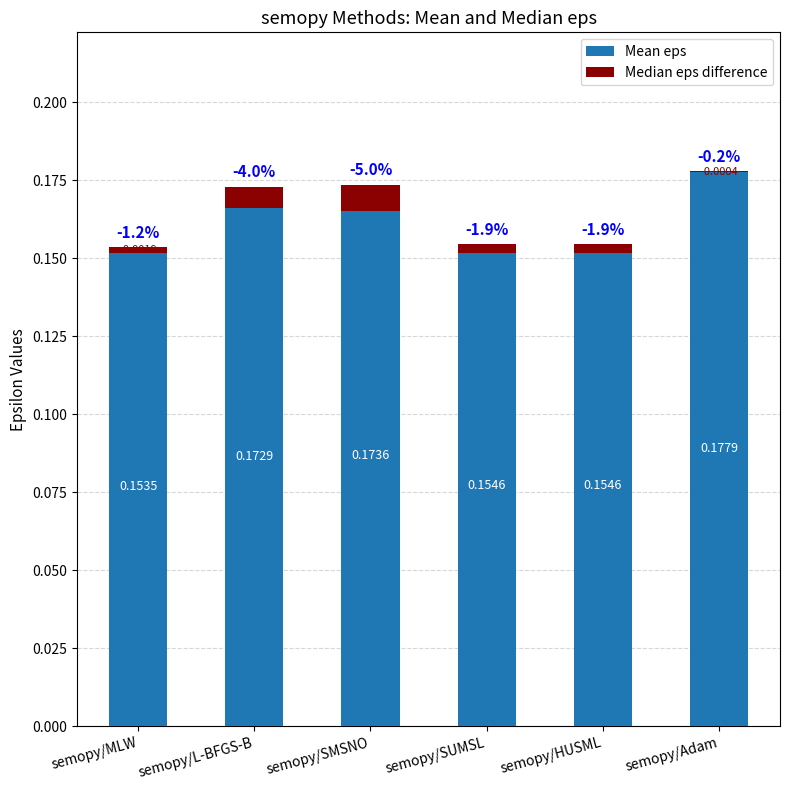

Reading left to right, what are all the values shown in this chart?

Mean eps: semopy/MLW=0.2	semopy/L-BFGS-B=0.2	semopy/SMSNO=0.2	semopy/SUMSL=0.2	semopy/HUSML=0.2	semopy/Adam=0.2
Median eps difference: semopy/MLW=-0.0	semopy/L-BFGS-B=-0.0	semopy/SMSNO=-0.0	semopy/SUMSL=-0.0	semopy/HUSML=-0.0	semopy/Adam=-0.0